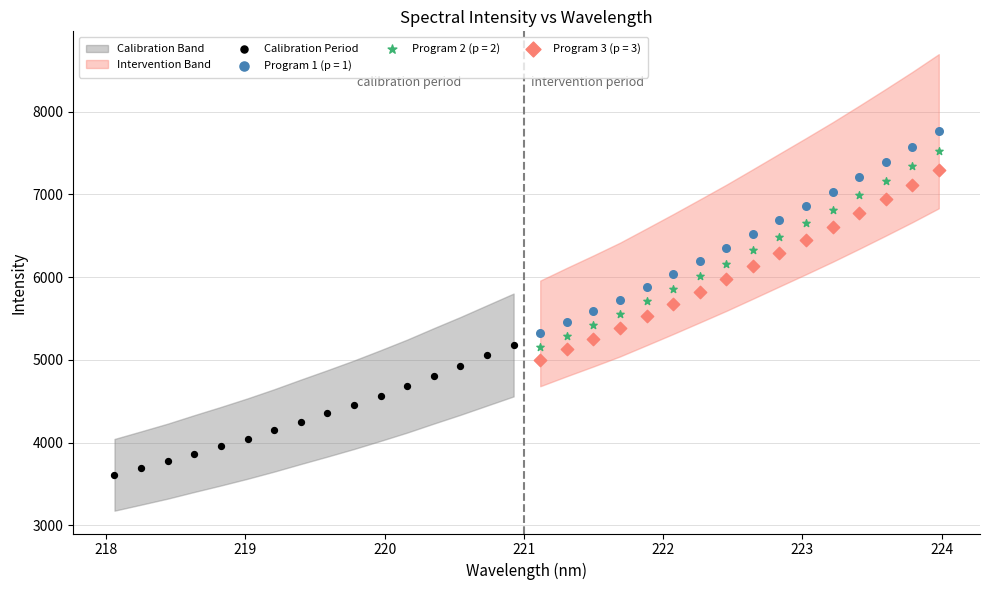

Which series reaches the minimum Y coordinate?

Calibration Period